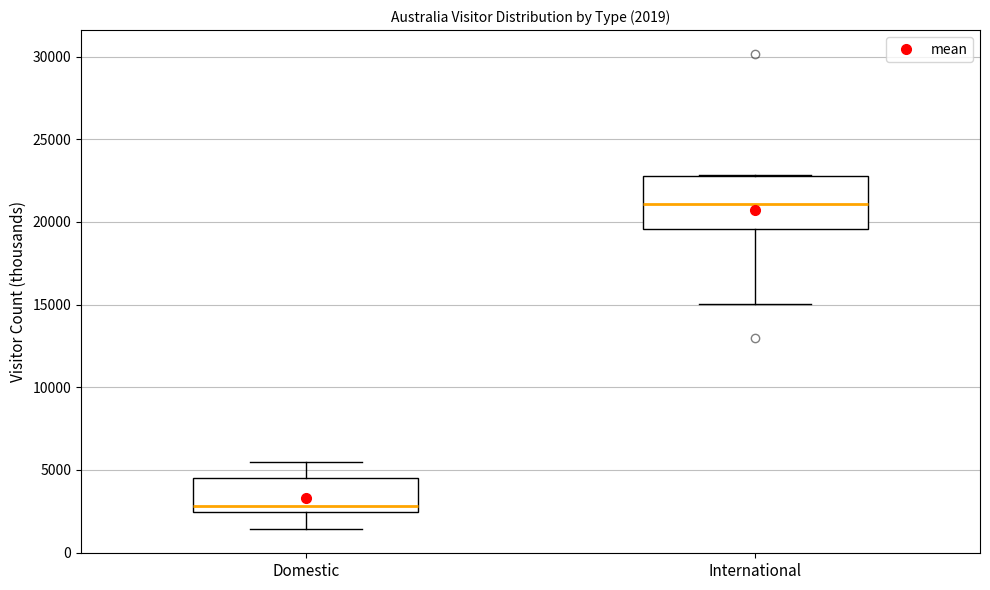

Comparing the boxes themselves (not the whiskers), which one is the tallest?

International